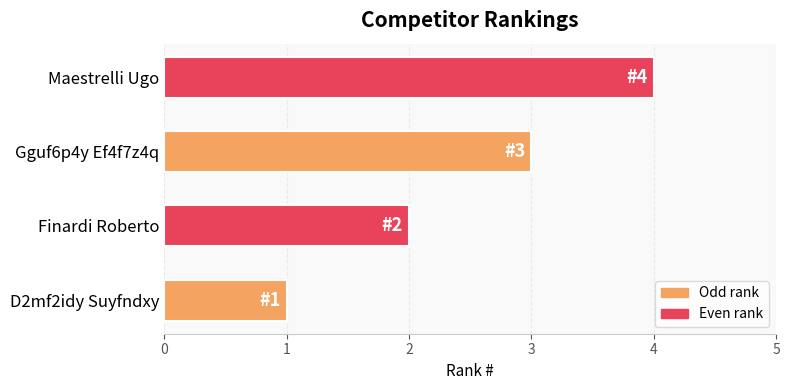

What is the ratio of the value at D2mf2idy Suyfndxy to the value at Gguf6p4y Ef4f7z4q?

0.3